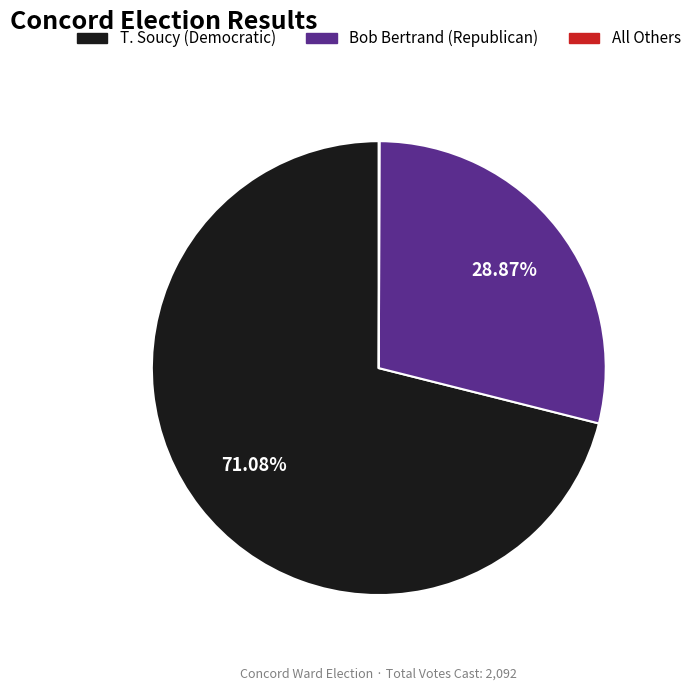

Does any single category account for the majority?

Yes